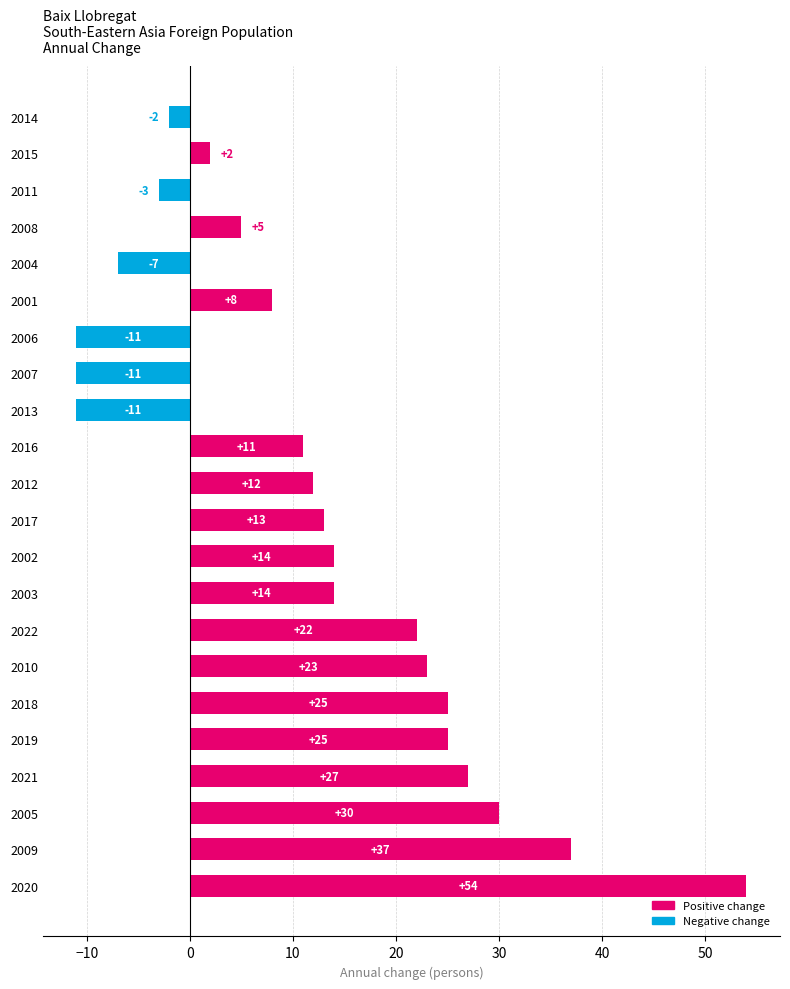

How many values are below zero?

6